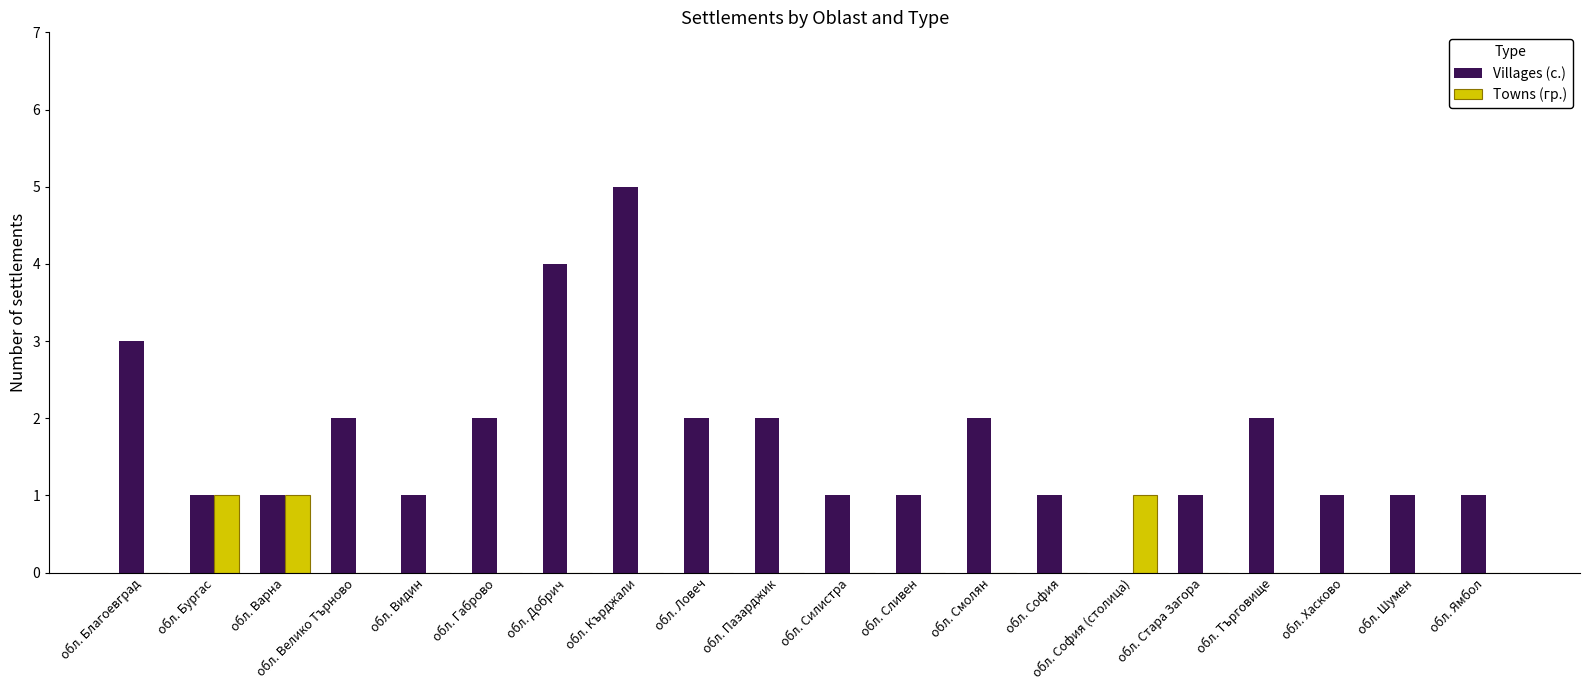

What is the sum of all Villages (с.) values?

34